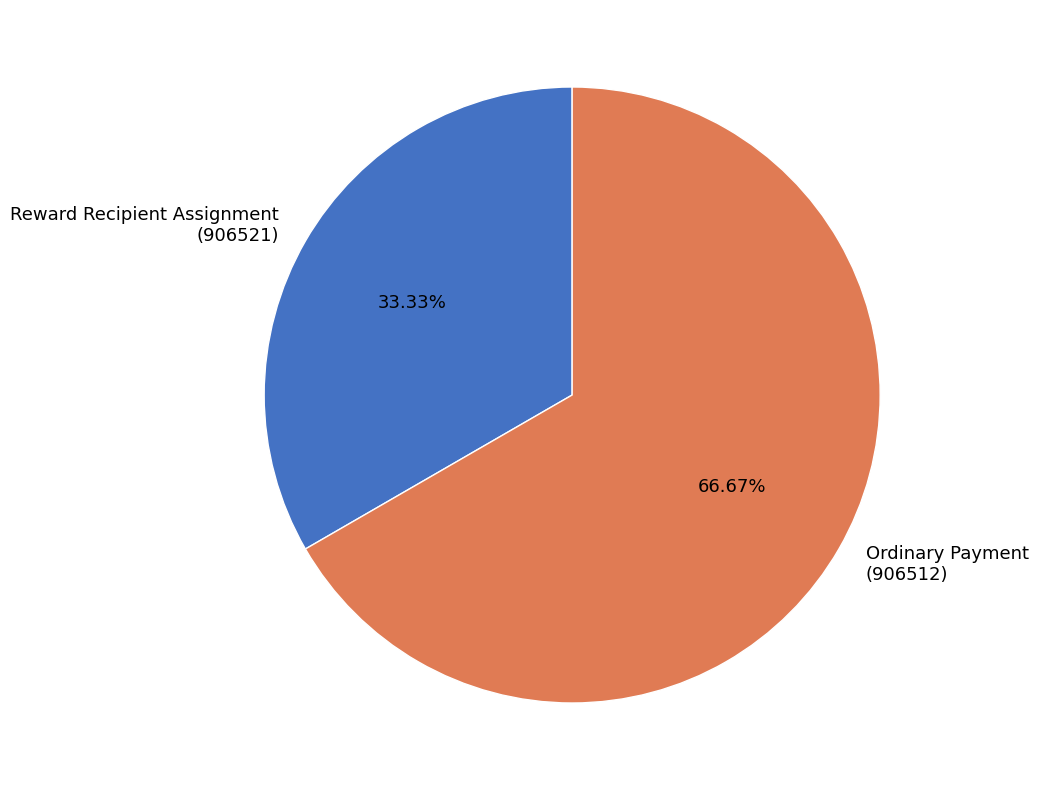

Does Ordinary Payment (906512) account for over 50% of the chart?

Yes